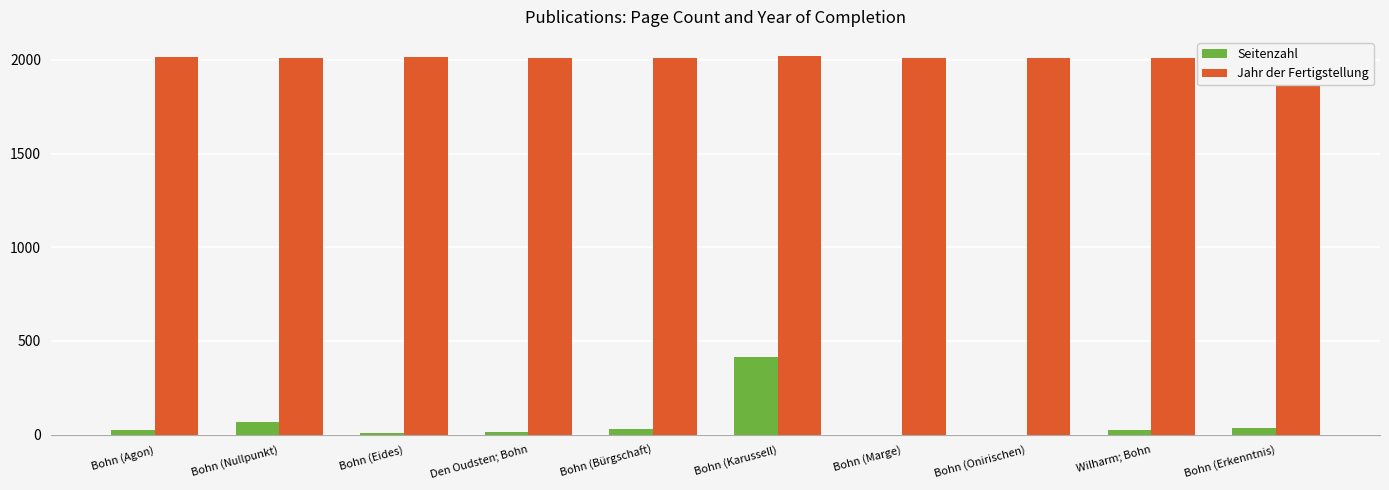

Which series changed the most between Bohn (Karussell) and Wilharm; Bohn?

Seitenzahl